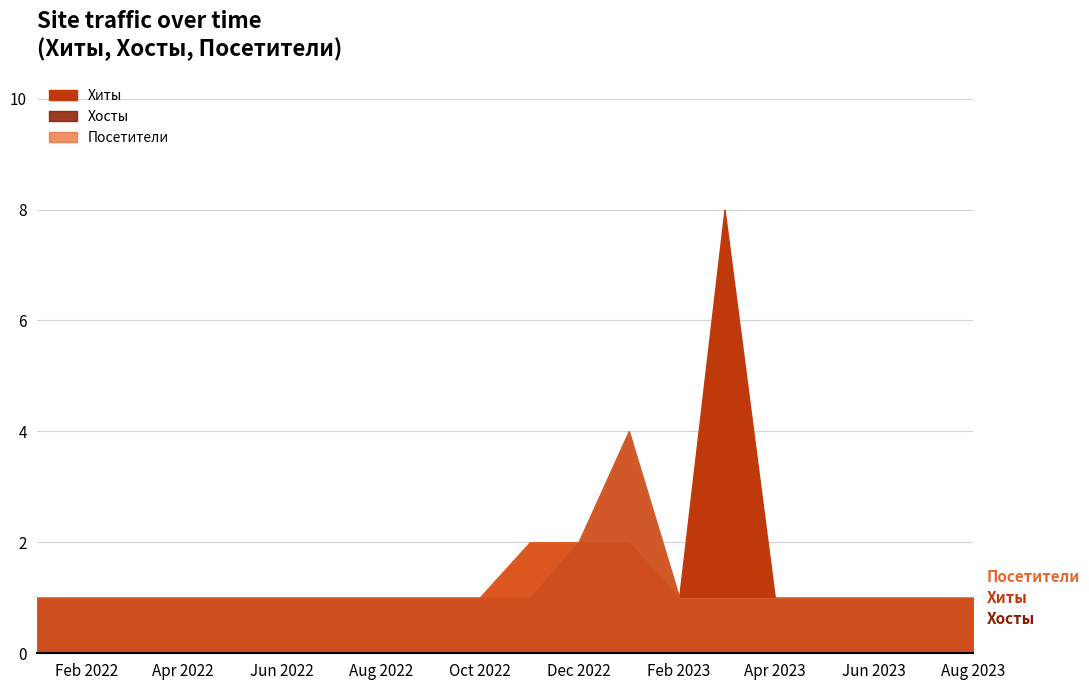

What is the label of the 11th point from the right?

2022-10-01